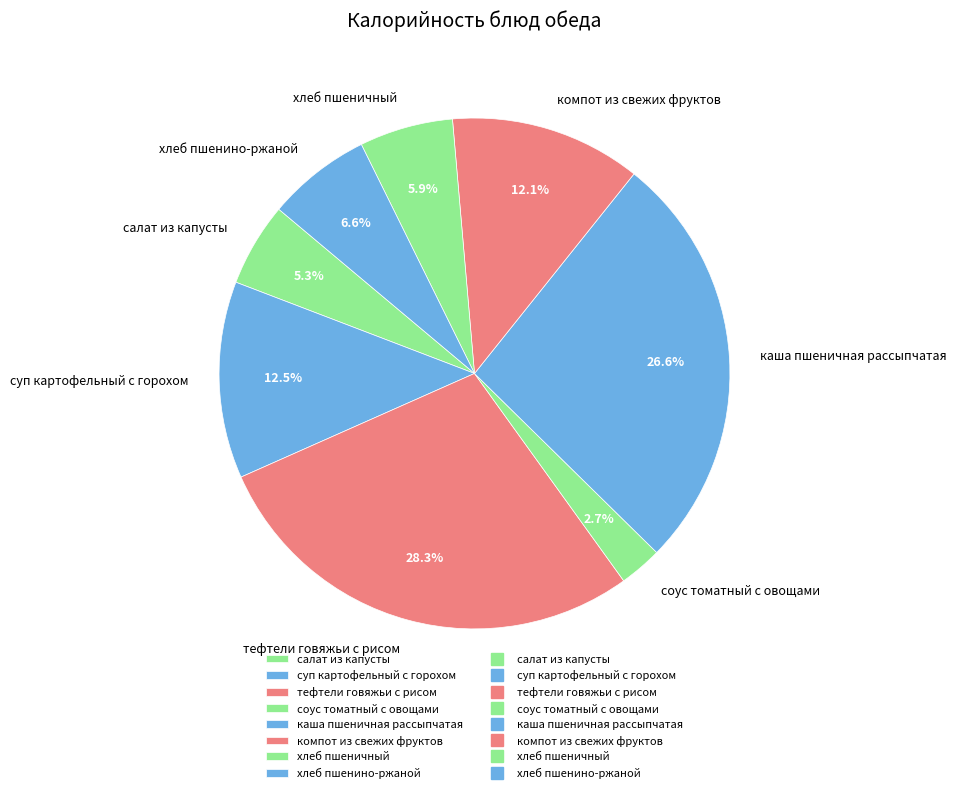

Which category has the smallest portion of the pie?

соус томатный с овощами